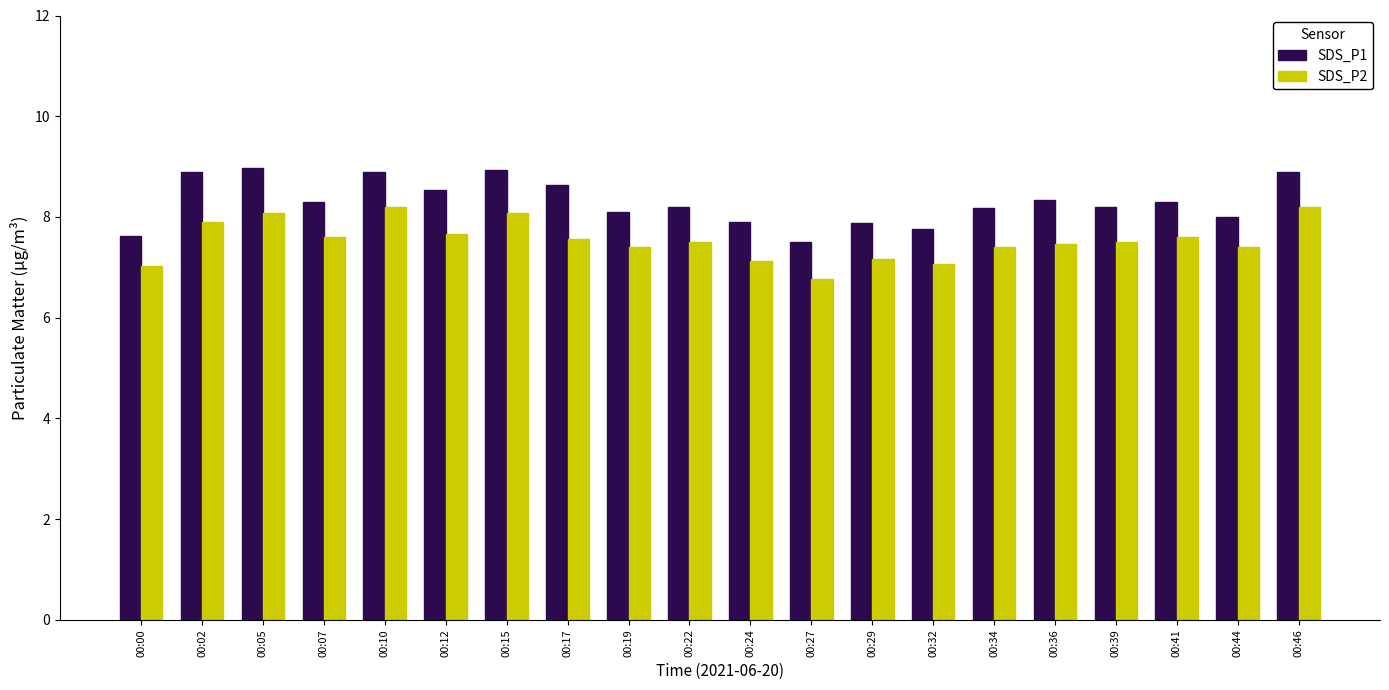

What is the difference between the SDS_P2 values at 00:22 and 00:27?

0.7